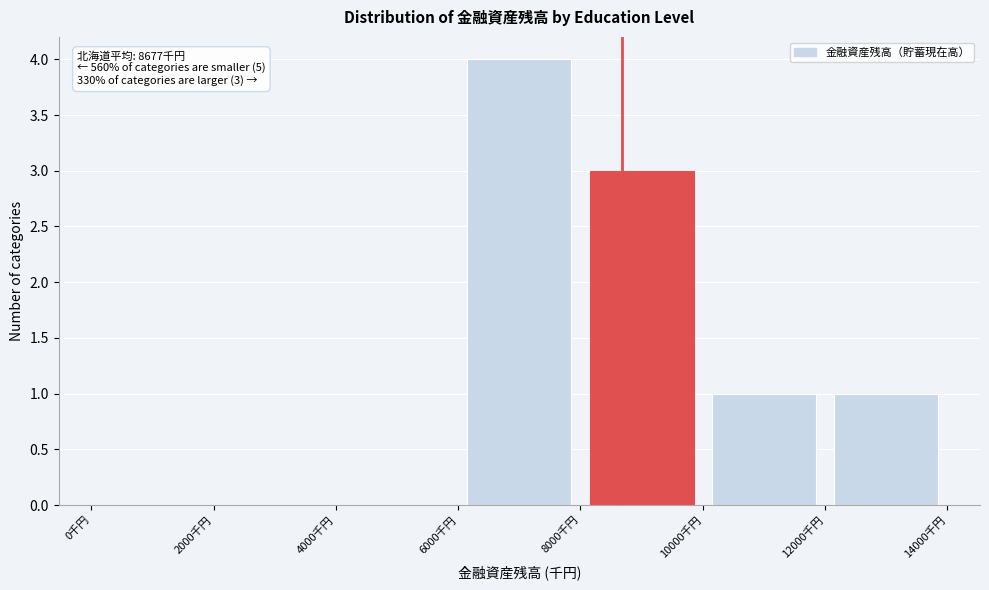

Over which range of the x-axis is the bar tallest?

6000 to 8000